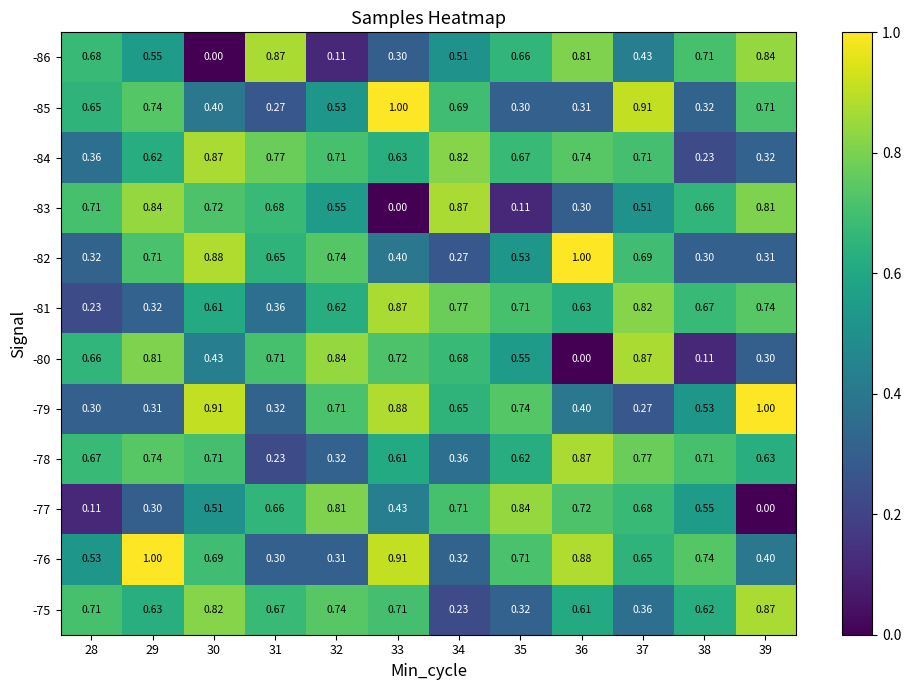

Count the number of categories in the chart.

12